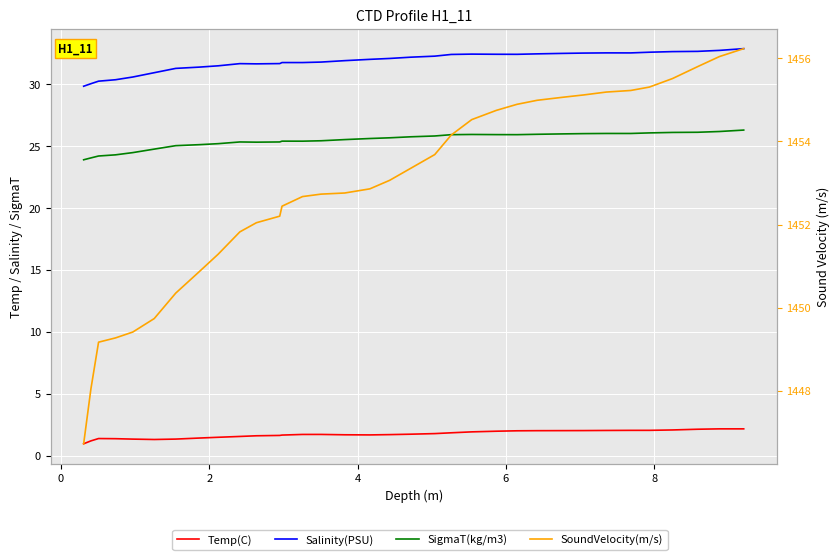

What are all the series names shown in the legend?

Temp(C), Salinity(PSU), SigmaT(kg/m3), SoundVelocity(m/s)